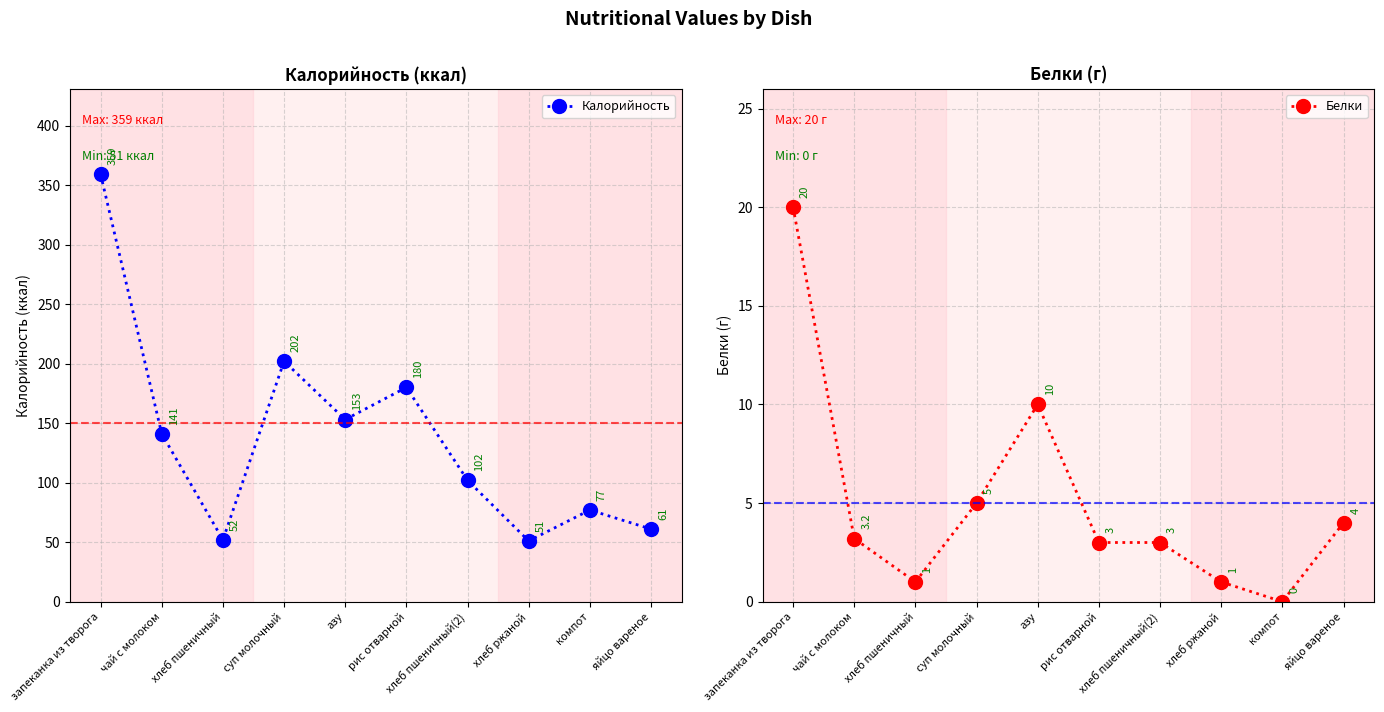

Reading left to right, extract all data points from this chart.

Калорийность: запеканка из творога=359.0	чай с молоком=141.0	хлеб пшеничный=52.0	суп молочный=202.0	азу=153.0	рис отварной=180.0	хлеб пшеничный(2)=102.0	хлеб ржаной=51.0	компот=77.0	яйцо вареное=61.0
Белки: запеканка из творога=20.0	чай с молоком=3.2	хлеб пшеничный=1.0	суп молочный=5.0	азу=10.0	рис отварной=3.0	хлеб пшеничный(2)=3.0	хлеб ржаной=1.0	компот=0.0	яйцо вареное=4.0